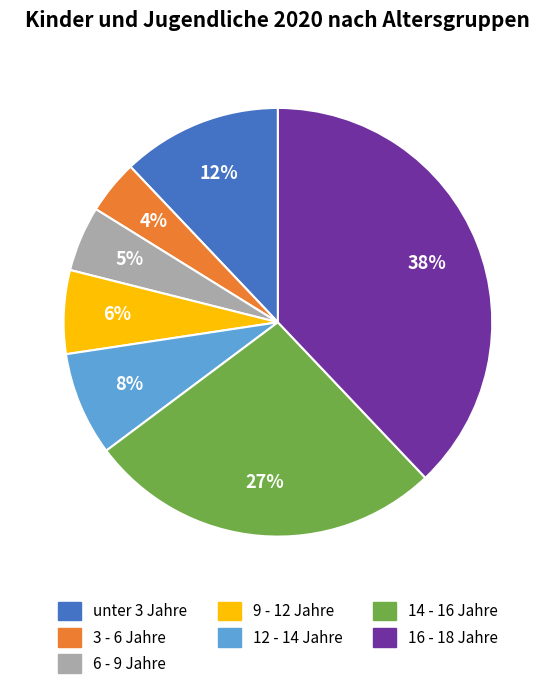

True or false: 14 - 16 Jahre accounts for 27% of the total.

True